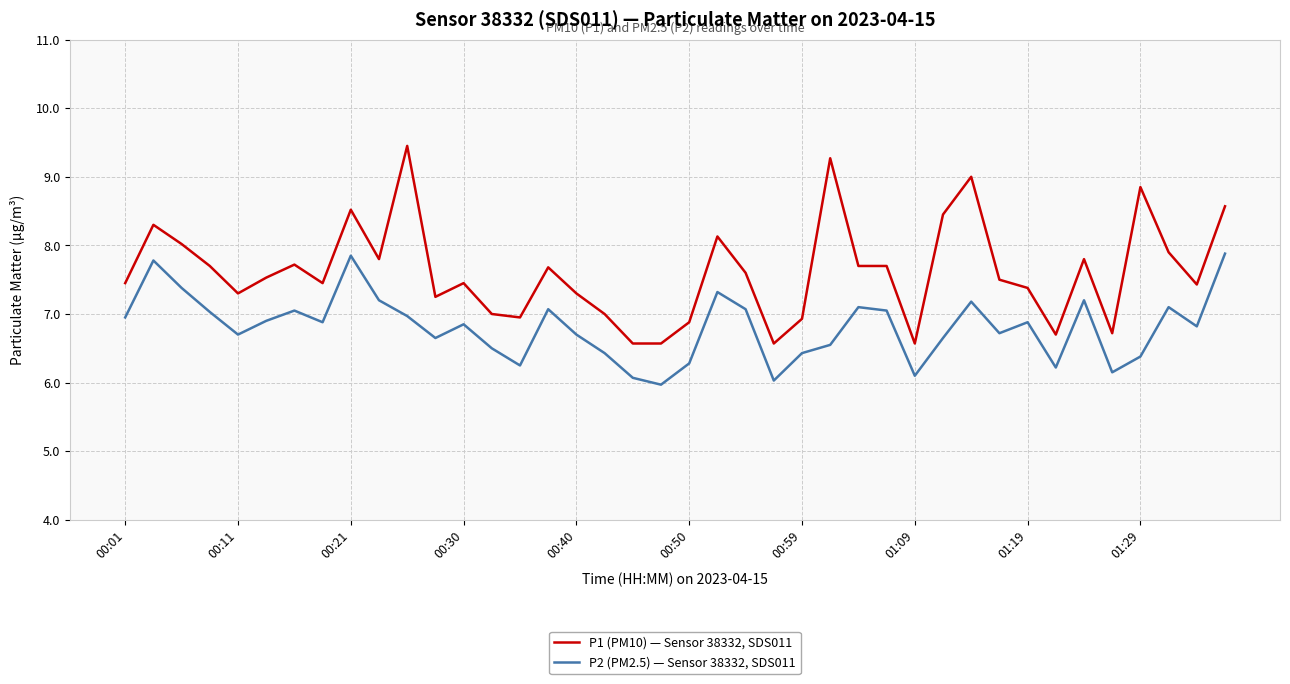

What are all the series names shown in the legend?

P1 (PM10) — Sensor 38332, SDS011, P2 (PM2.5) — Sensor 38332, SDS011